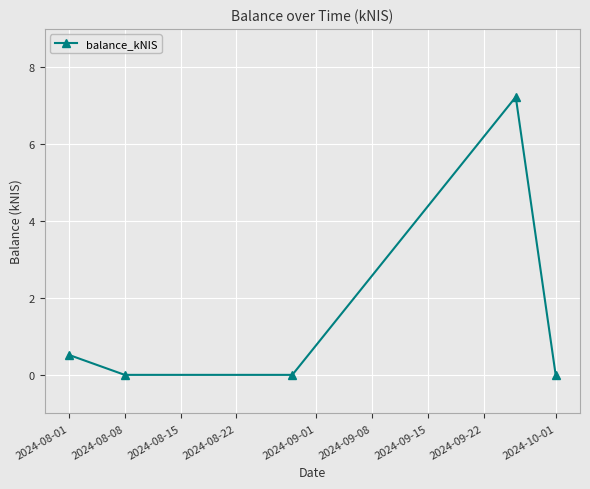

Reading left to right, transcribe all the data shown in this chart.

0.5	0.0	0.0	7.2	0.0